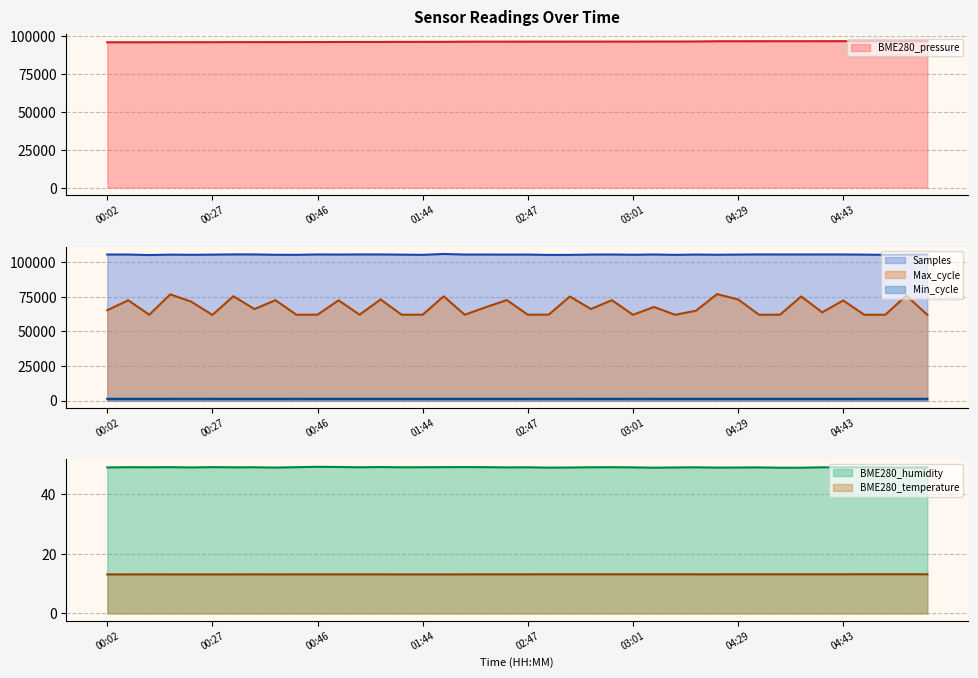

What is the lowest value of the BME280_temperature series?

13.1